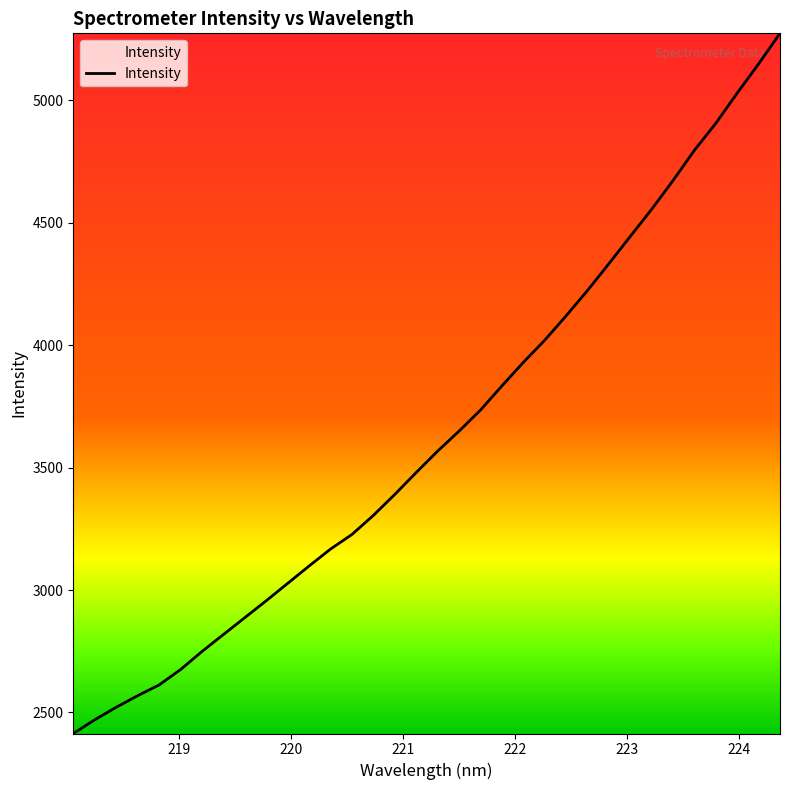

True or false: the data has more than 1 interior local peaks.

False